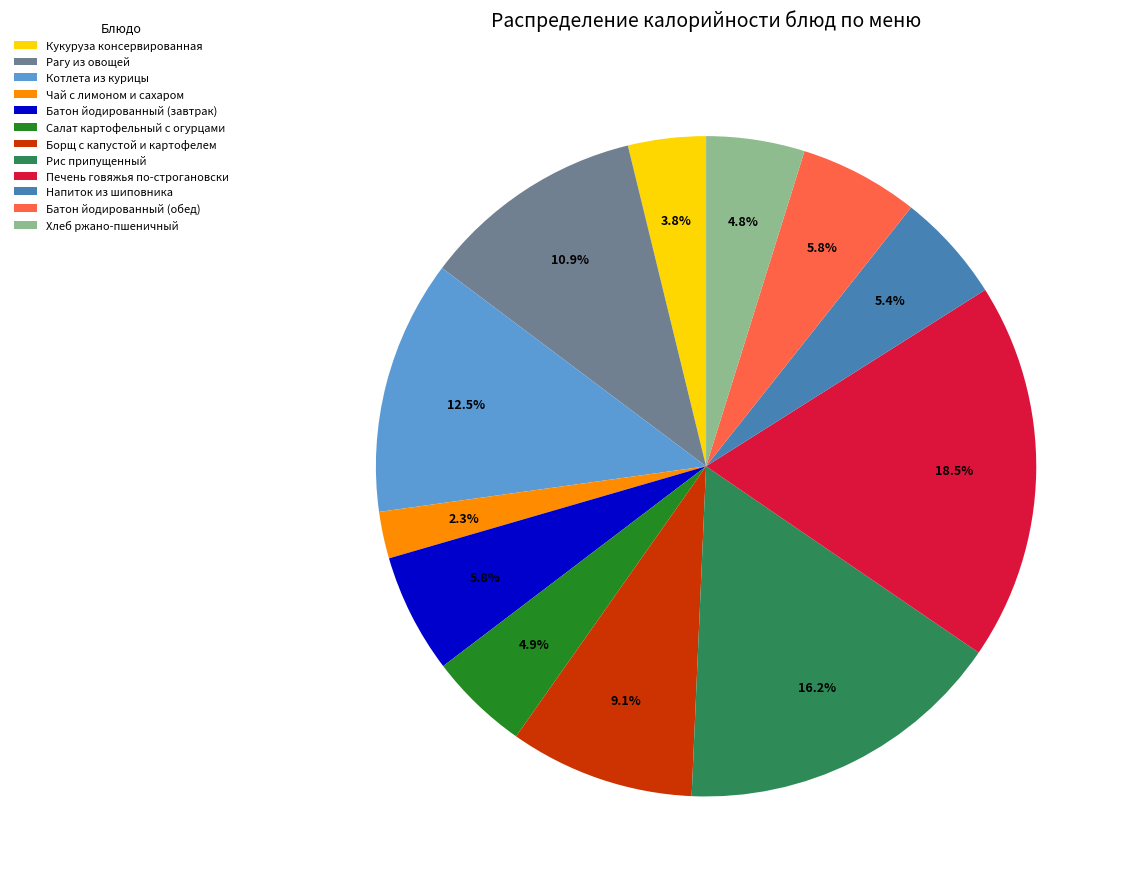

What is the ratio of the value at Салат картофельный с огурцами to the value at Батон йодированный (обед)?

0.8